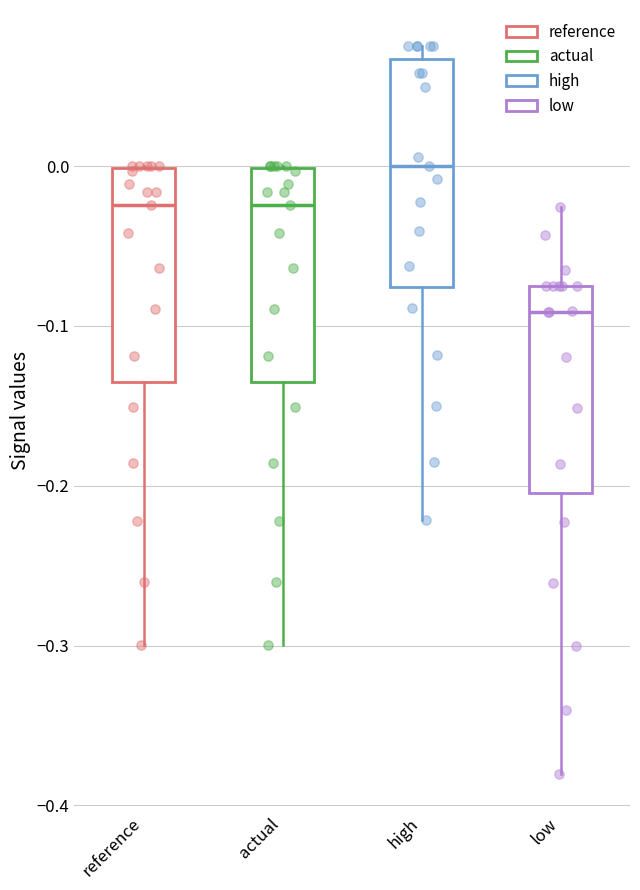

Which box's median line is the lowest?

low